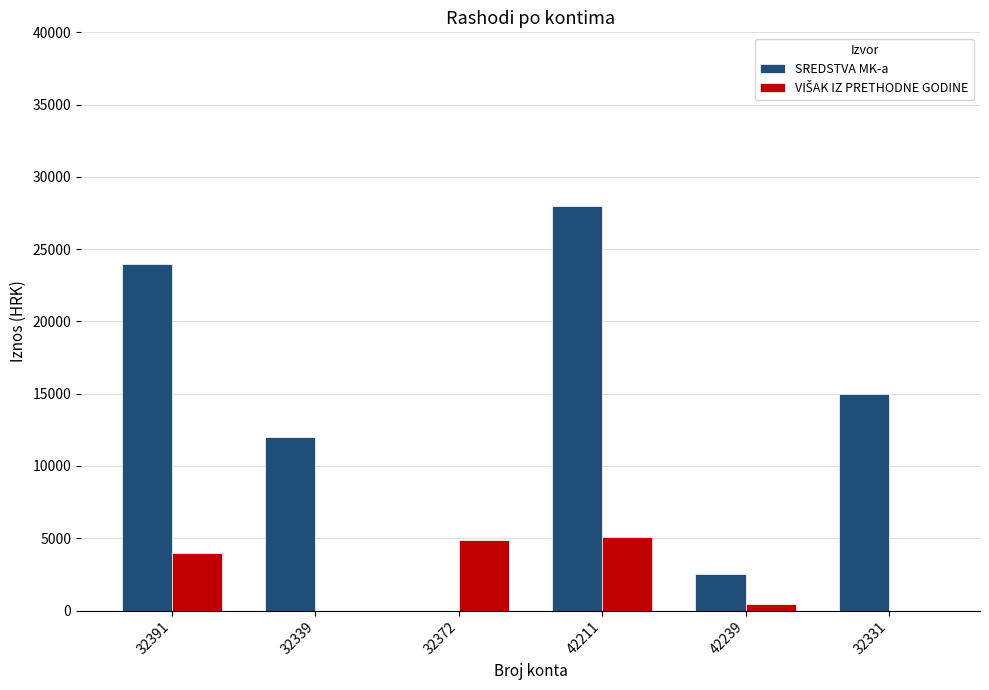

The SREDSTVA MK-a series shows 24000 at 32391. True or false?

True